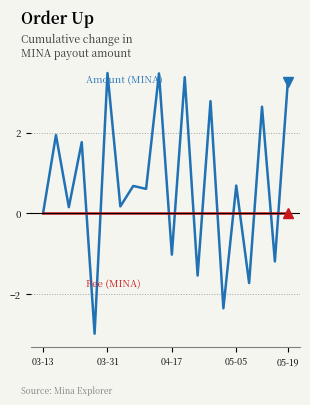

What is the minimum value shown in the chart?

-3.0